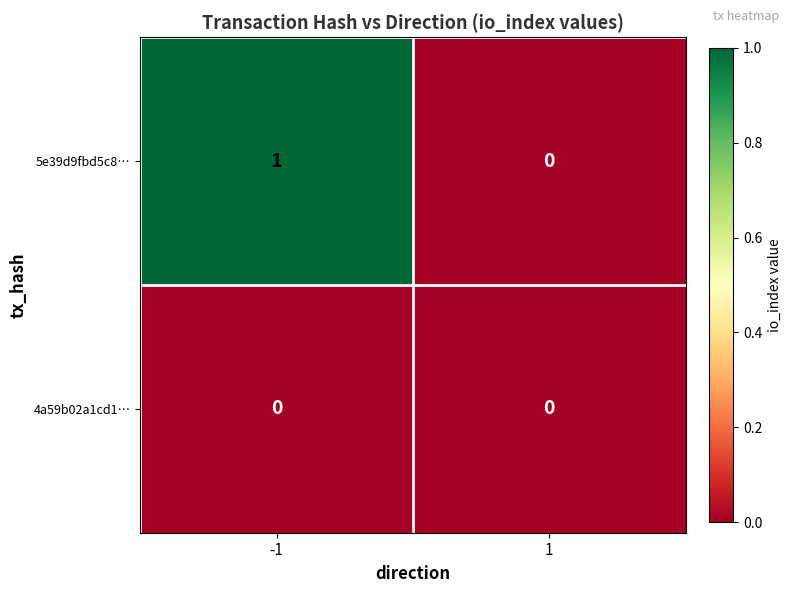

Between -1 and 1, which series saw the biggest shift?

5e39d9fbd5c8…